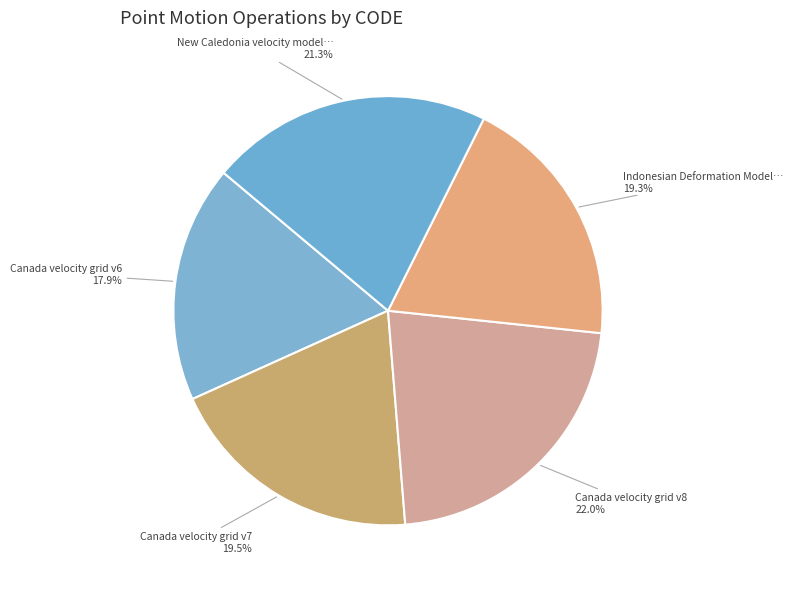

Which category has the biggest portion of the pie?

Canada velocity grid v8